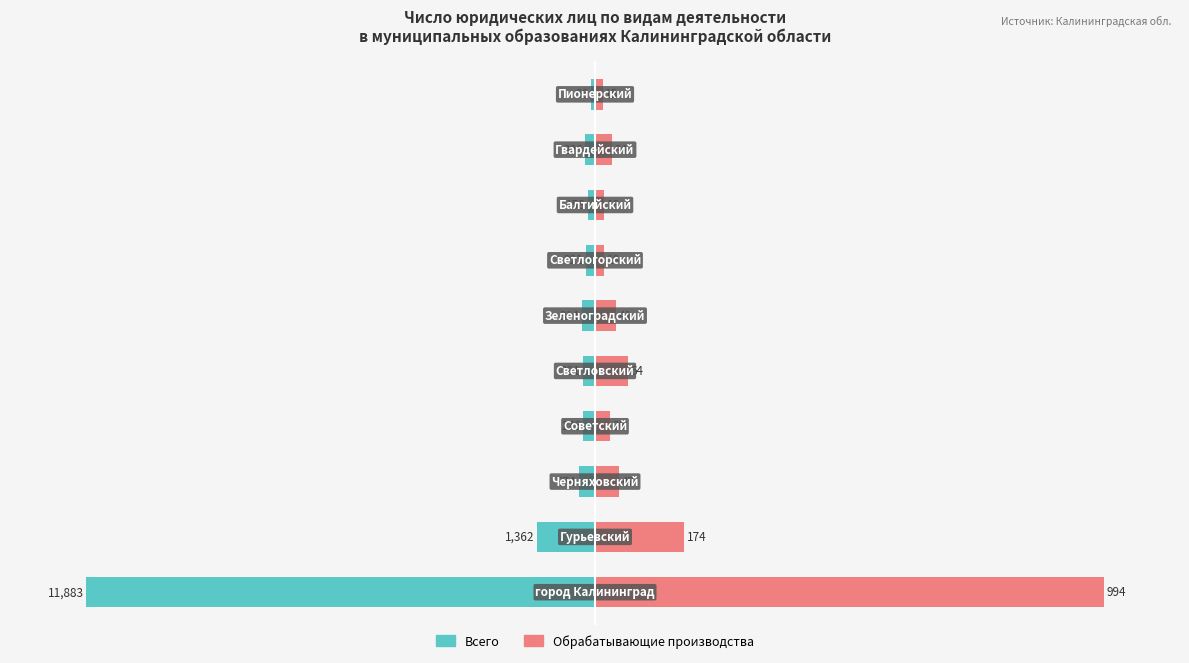

List the labels in order of Обрабатывающие производства value, largest first.

0, 1, 4, 2, 5, 8, 3, 6, 7, 9